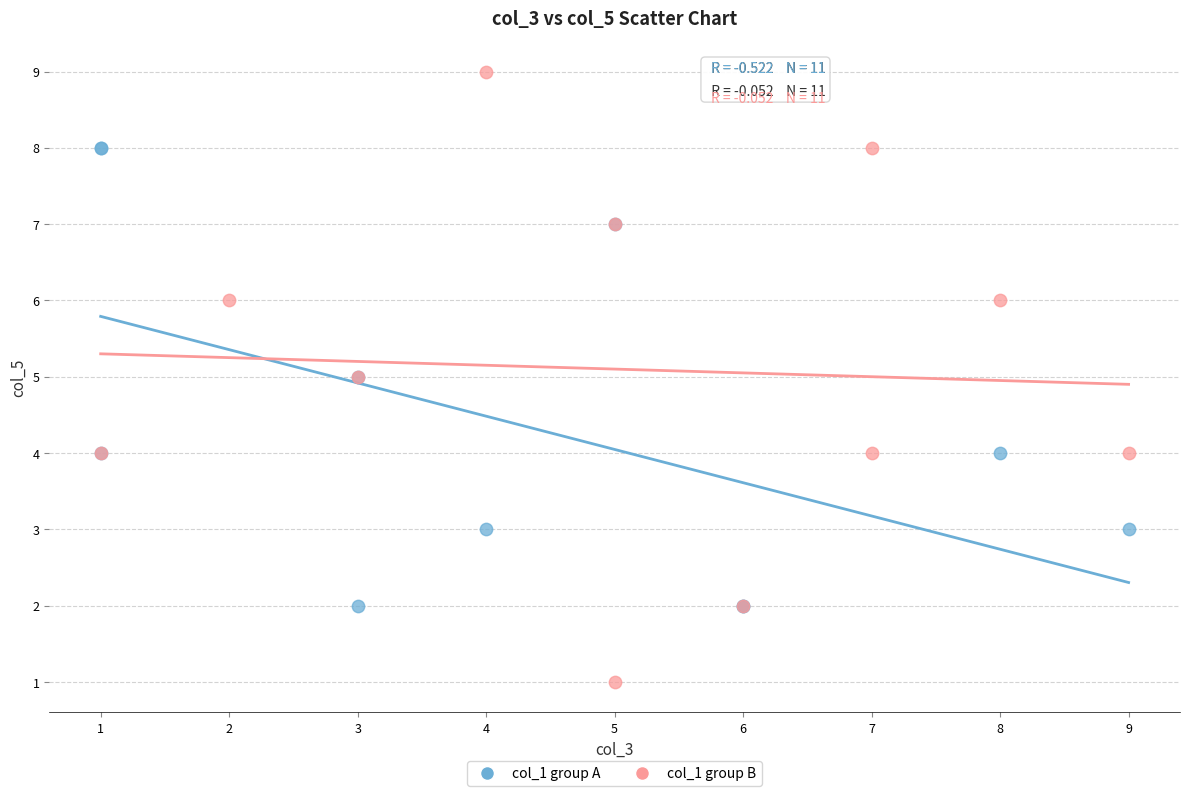

Which series has the largest Y range (max minus min)?

col_1 group B